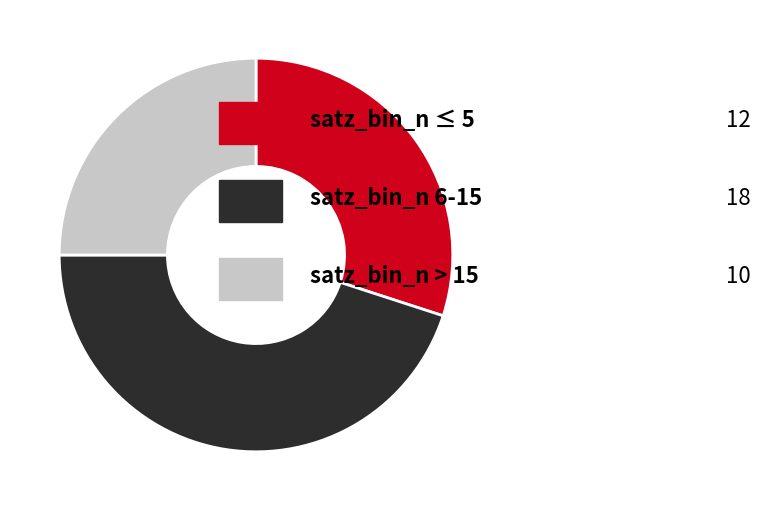

Is there a majority slice in this chart?

No